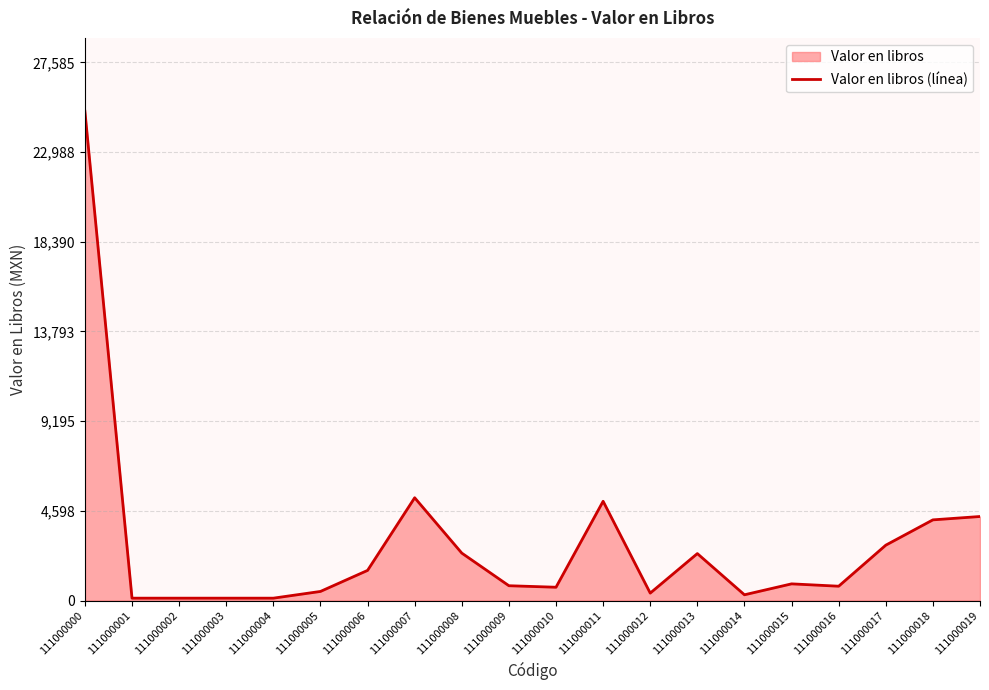

Rank the categories by value from lowest to highest.

111000001, 111000002, 111000003, 111000004, 111000014, 111000012, 111000005, 111000010, 111000016, 111000009, 111000015, 111000006, 111000013, 111000008, 111000017, 111000018, 111000019, 111000011, 111000007, 111000000